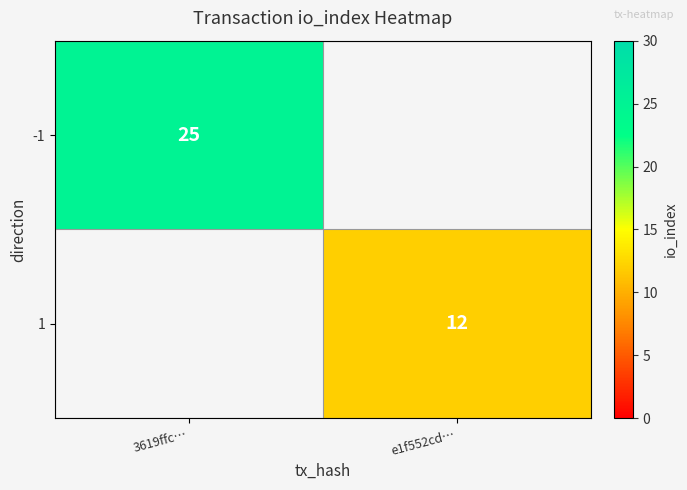

The value of -1 at 3619ffc… is 25. True or false?

True